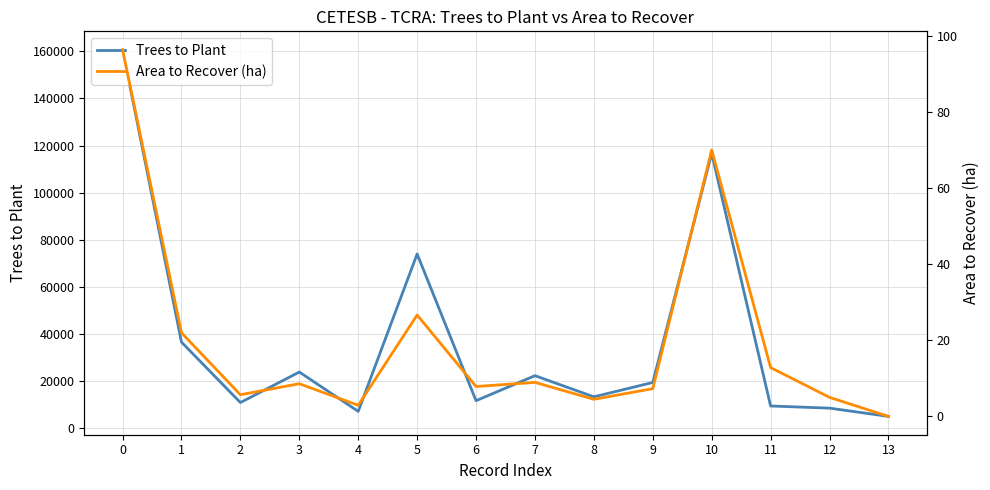

True or false: Area to Recover (ha) and Trees to Plant intersect in this chart.

False